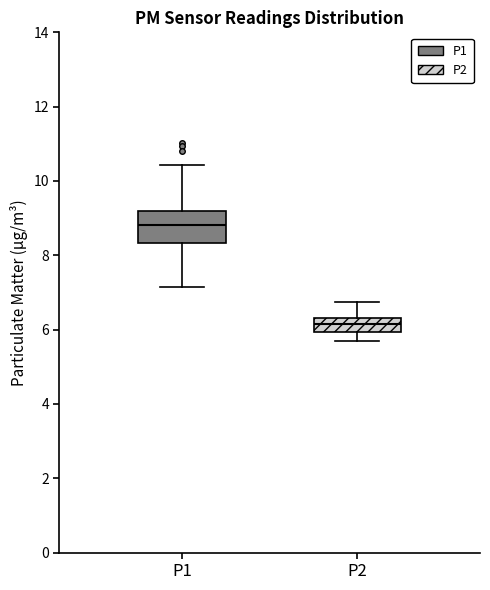

Which box's median line is the lowest?

P2